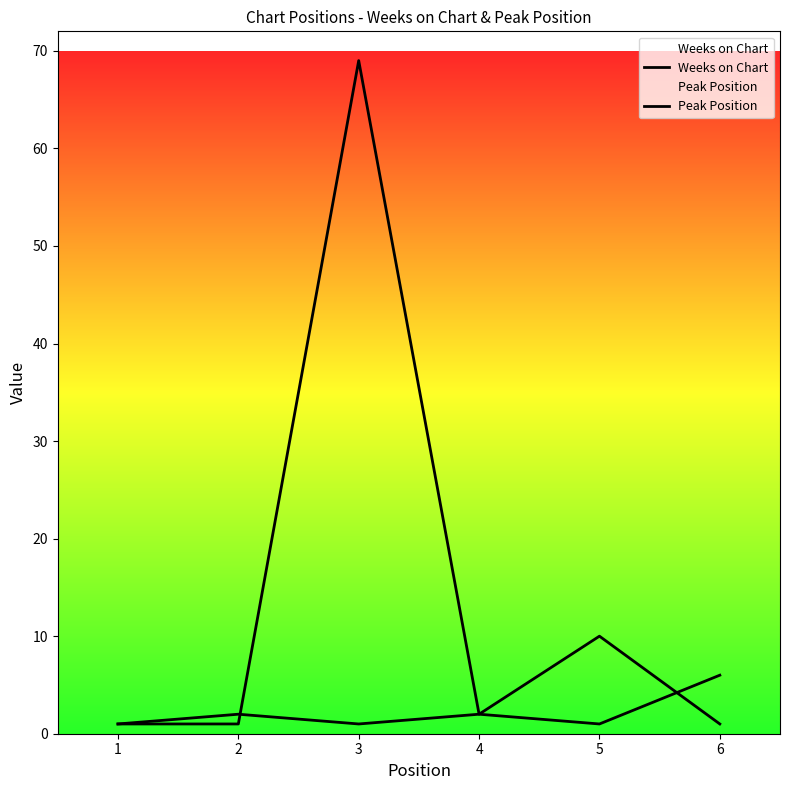

What are all the series names shown in the legend?

Weeks on Chart, Peak Position